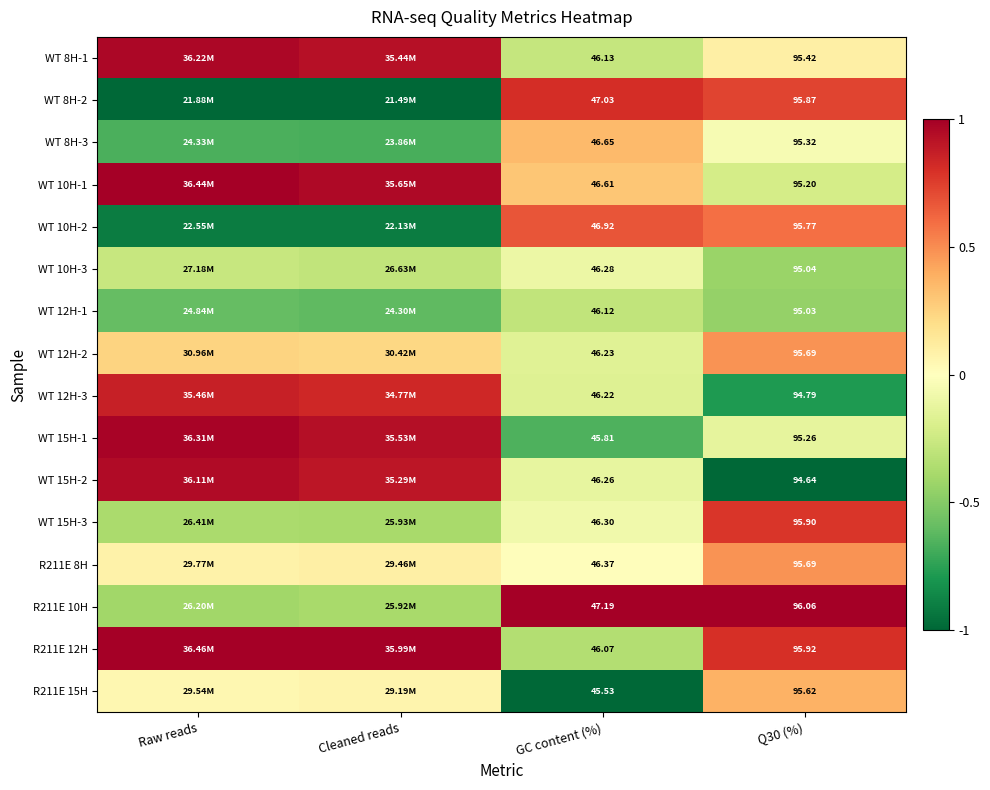

Is the value of WT 10H-3 at Q30 (%) greater than the value of WT 15H-2 at GC content (%)?

Yes